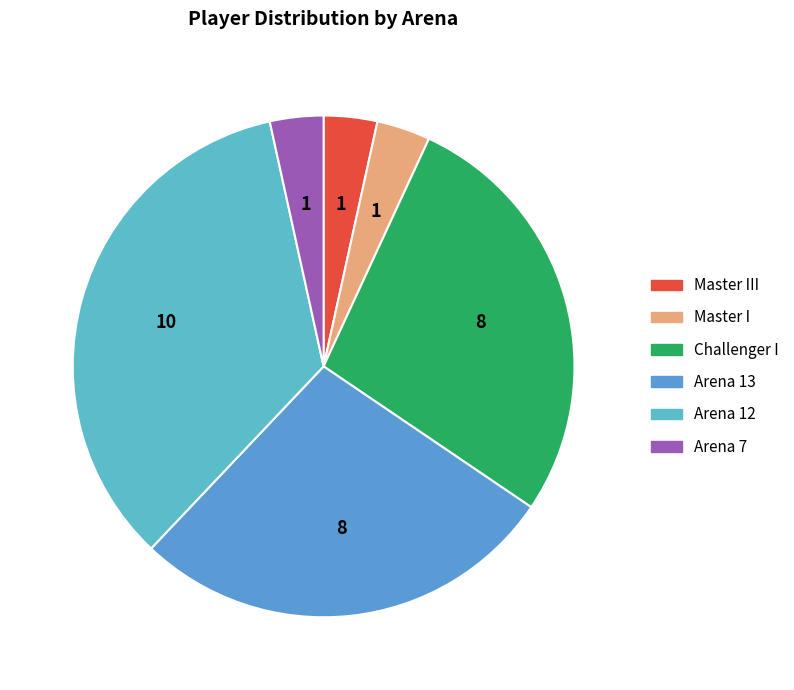

Between Arena 7 and Master III, which is larger?

Arena 7